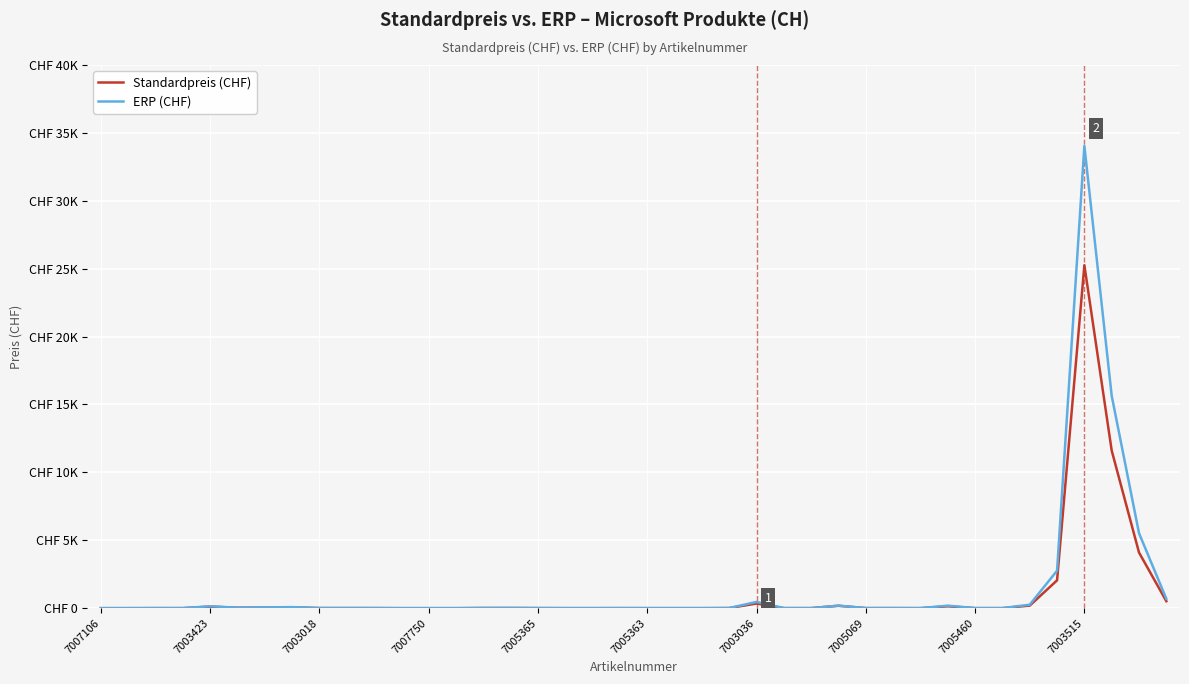

What are all the series names shown in the legend?

Standardpreis (CHF), ERP (CHF)